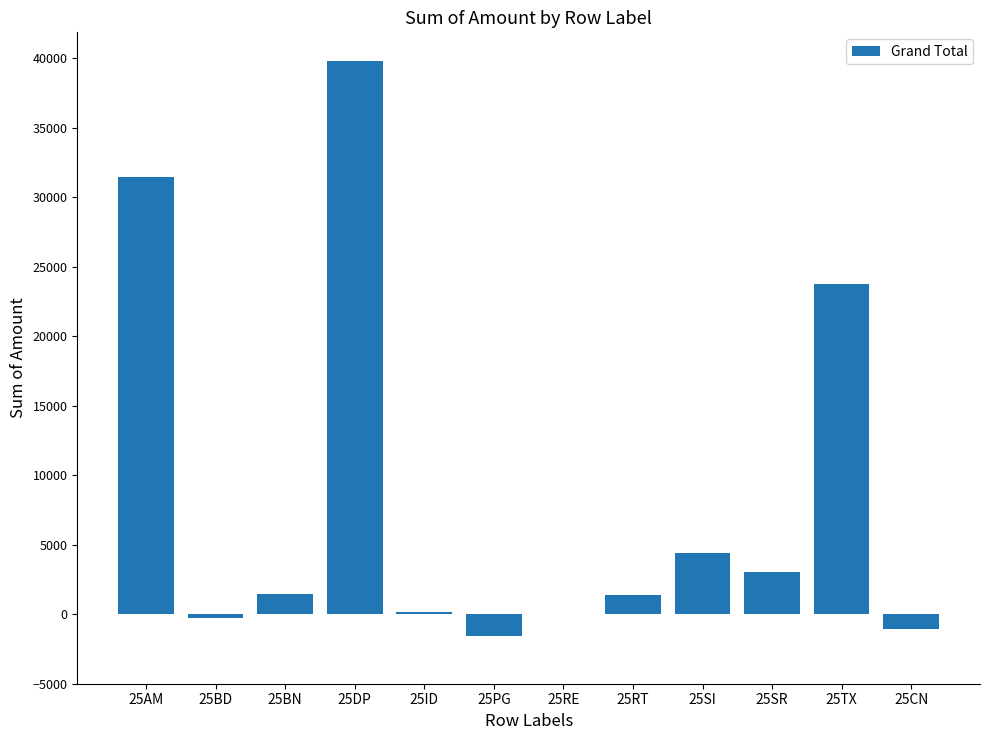

Which category has the highest value across all series?

25DP